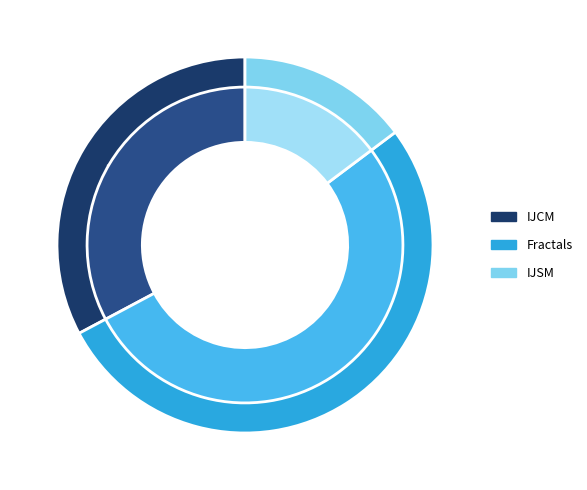

Does any single category account for the majority?

Yes